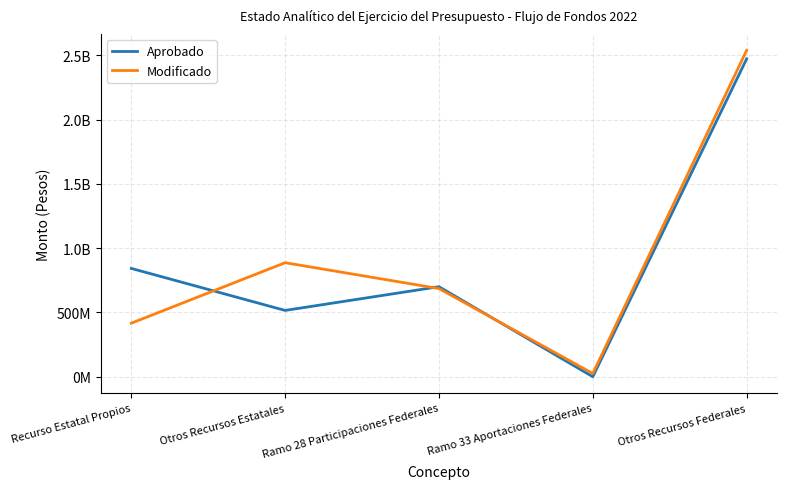

What is the difference between the maximum and minimum values in the Modificado series?

2512849957